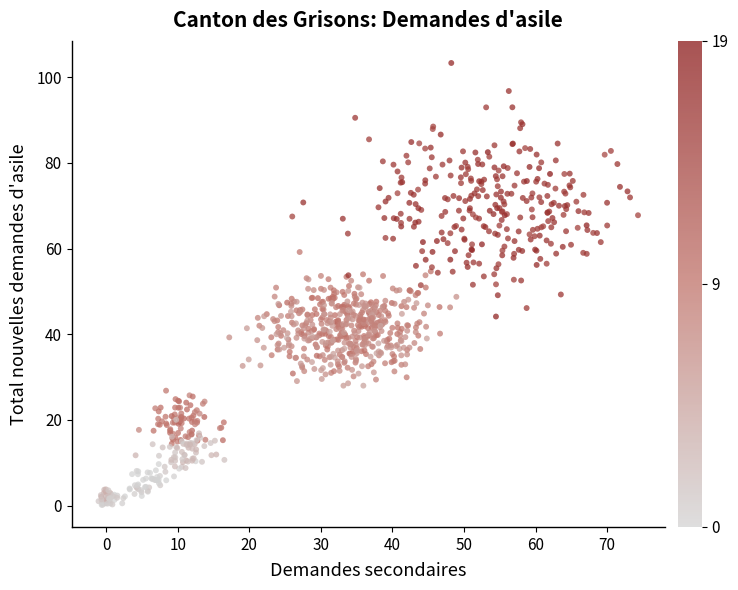

What is the range of X values (max minus min)?

75.4